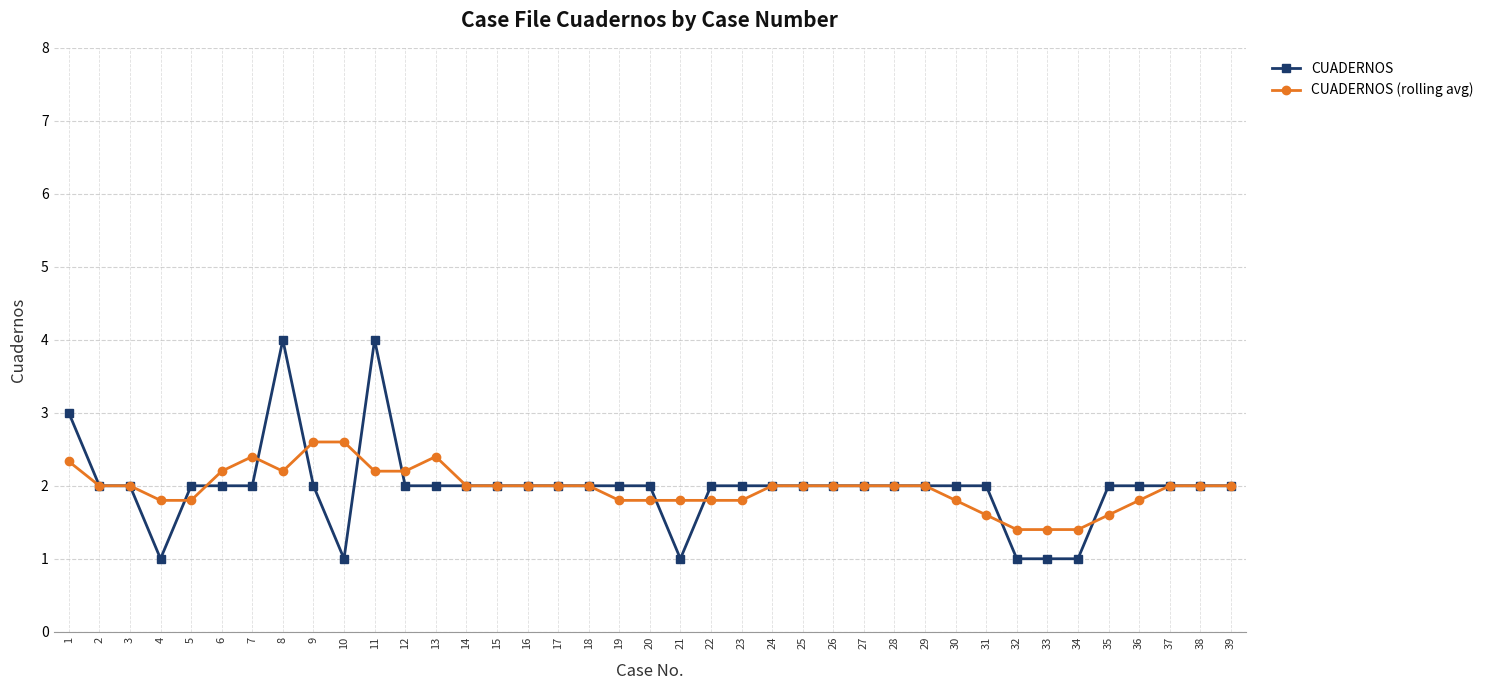

Is it true that CUADERNOS (rolling avg) equals 3.2 at 25?

False